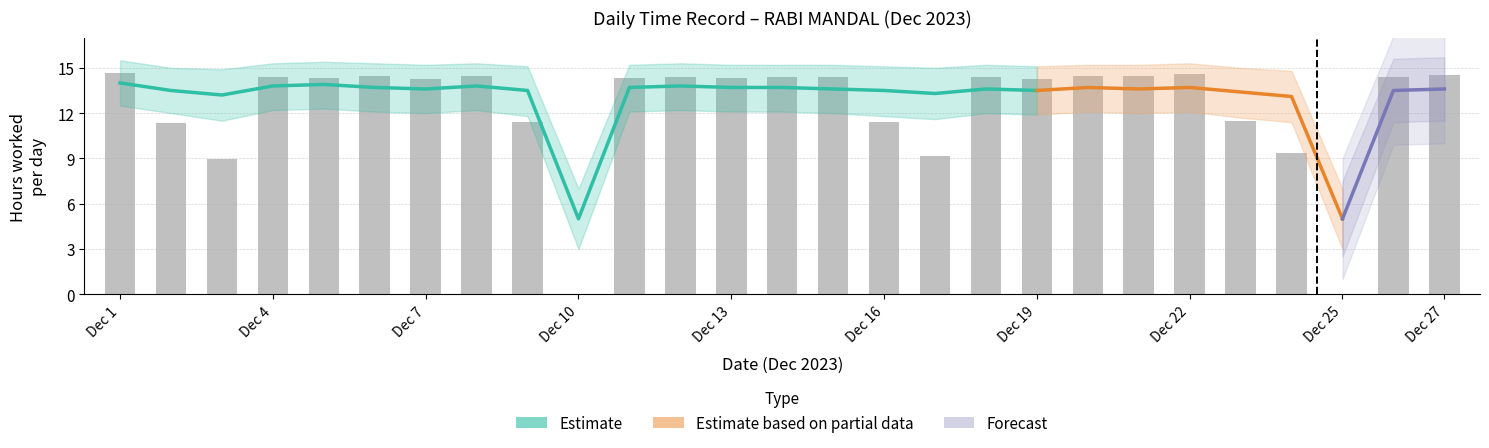

What is the sum of all values?

332.4